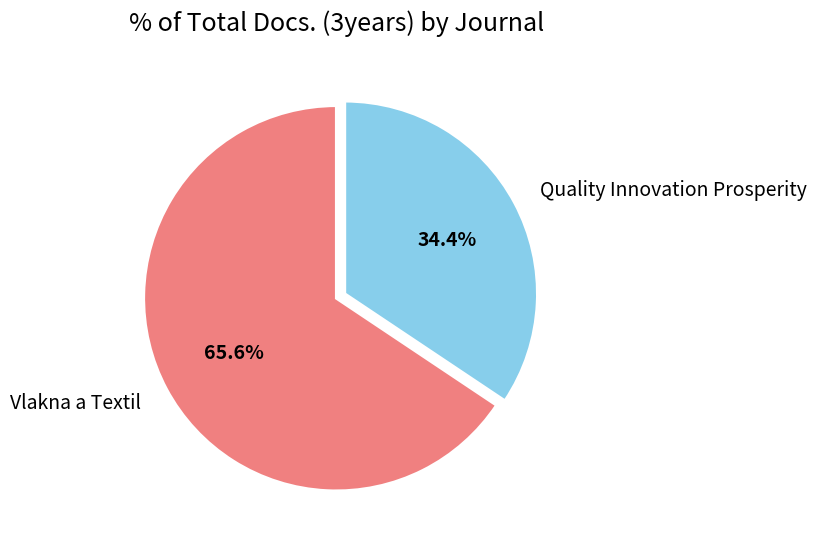

Which has a higher value, Vlakna a Textil or Quality Innovation Prosperity?

Vlakna a Textil